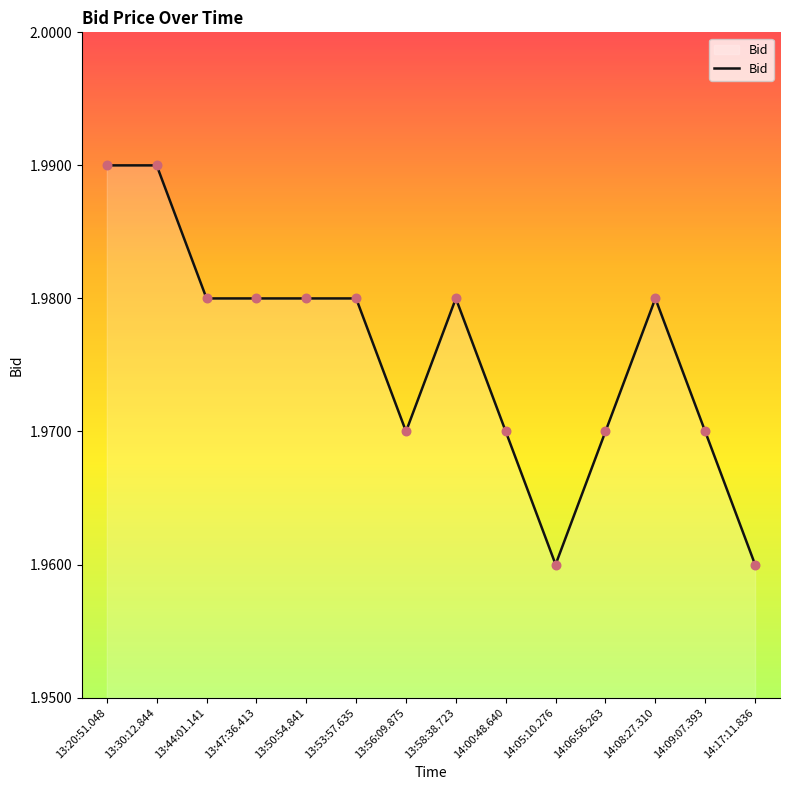

What is the ratio of the value at 14:05:10.276 to the value at 13:20:51.048?

1.0